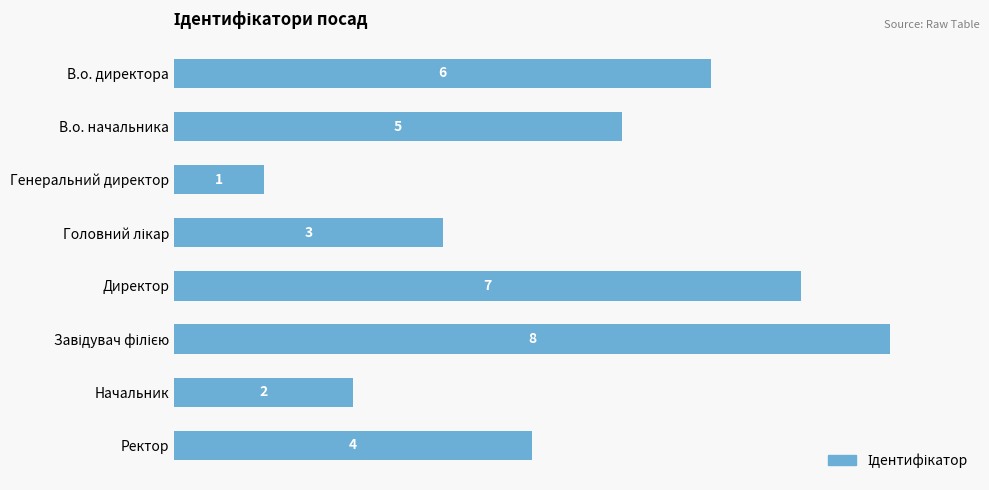

Is it true that the value at Ректор is 7?

False